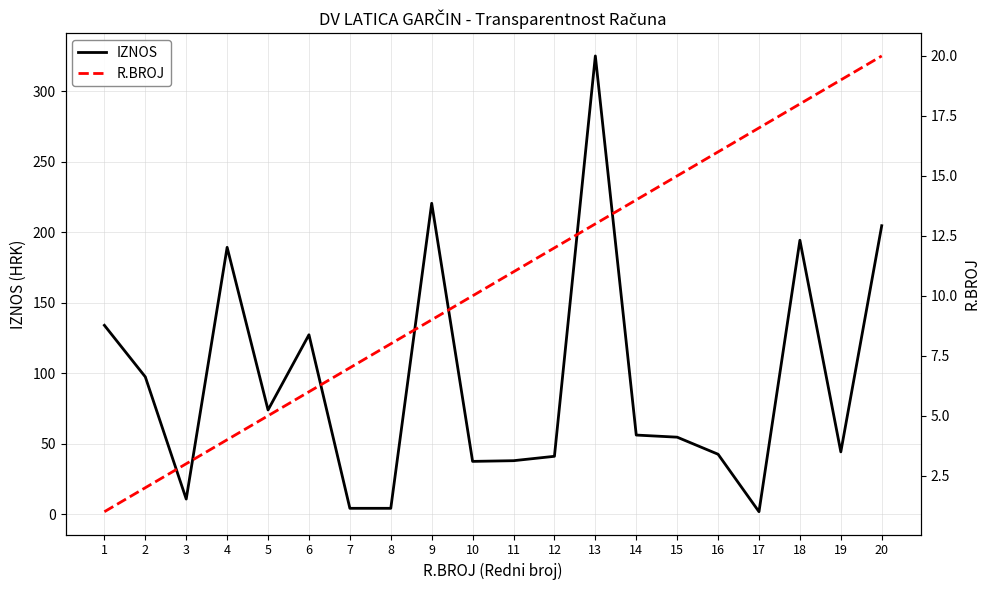

What is the total value across all series at 17?

18.9